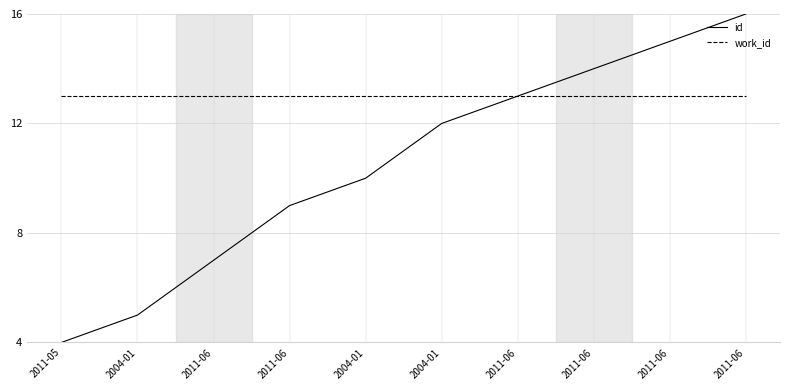

How many lines are shown in the chart?

2